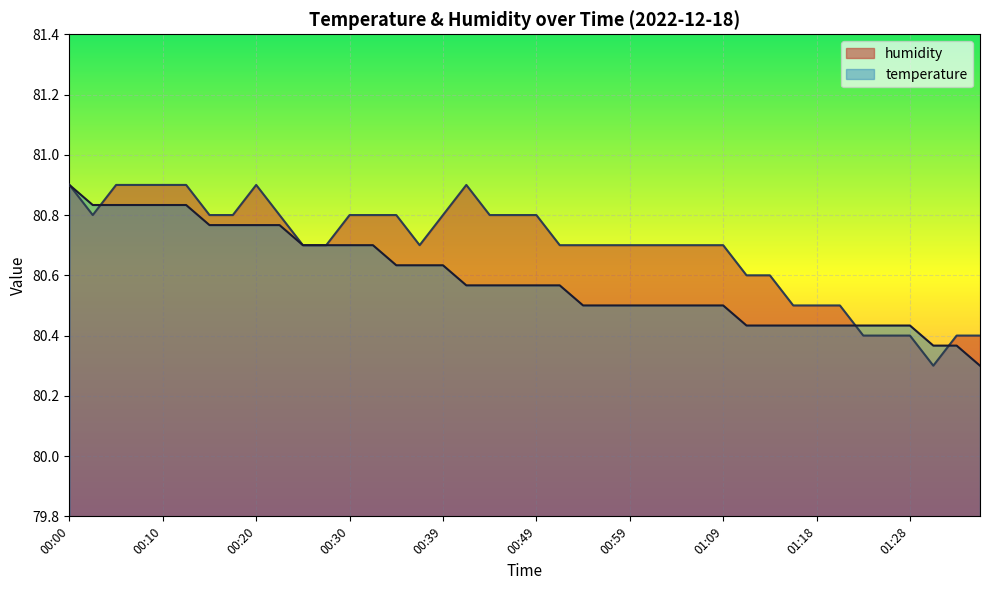

Does the chart display data point markers on the line(s)?

No